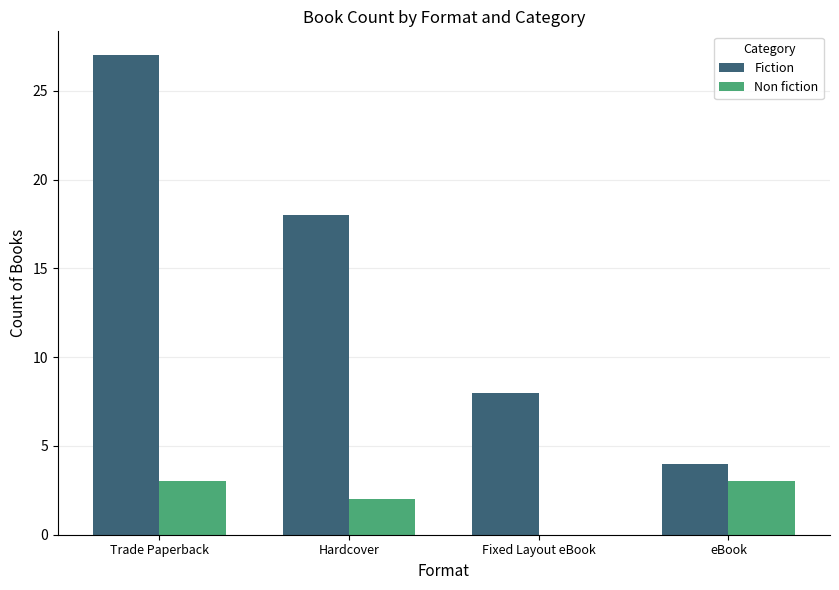

What is the sum of all Non fiction values?

8